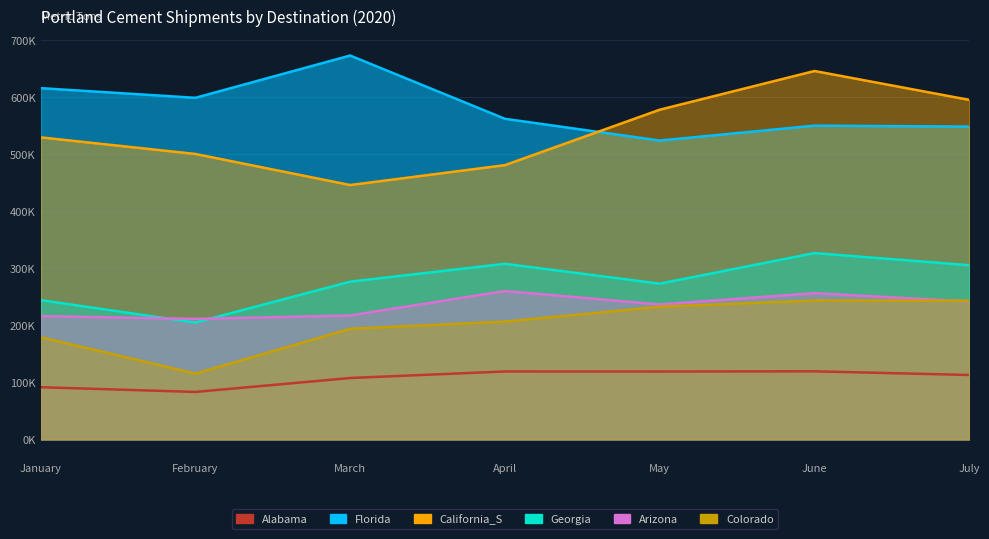

In Arizona, how many points are higher than both neighbors (excluding endpoints)?

2